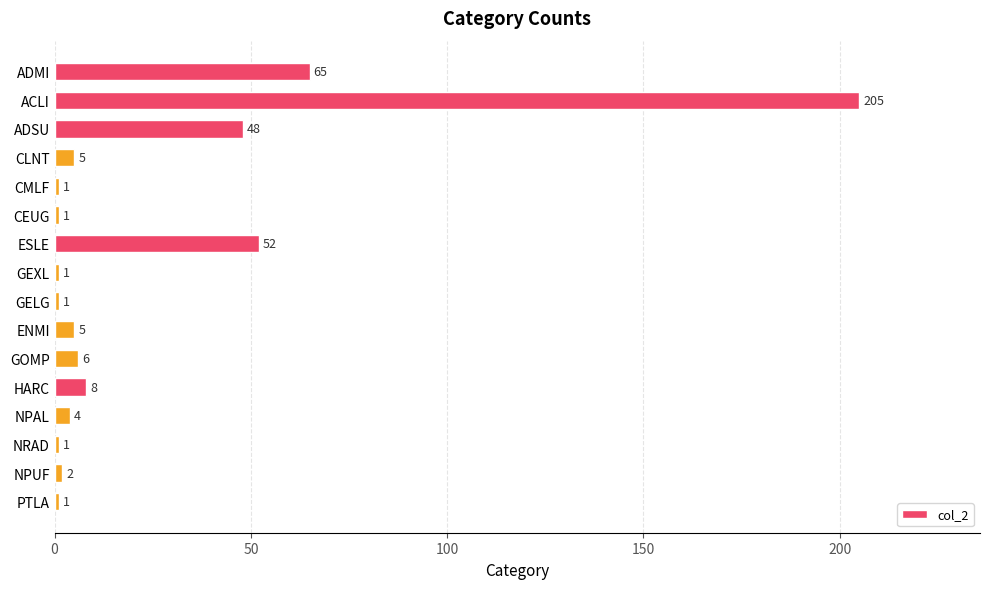

What is the greatest value displayed?

205